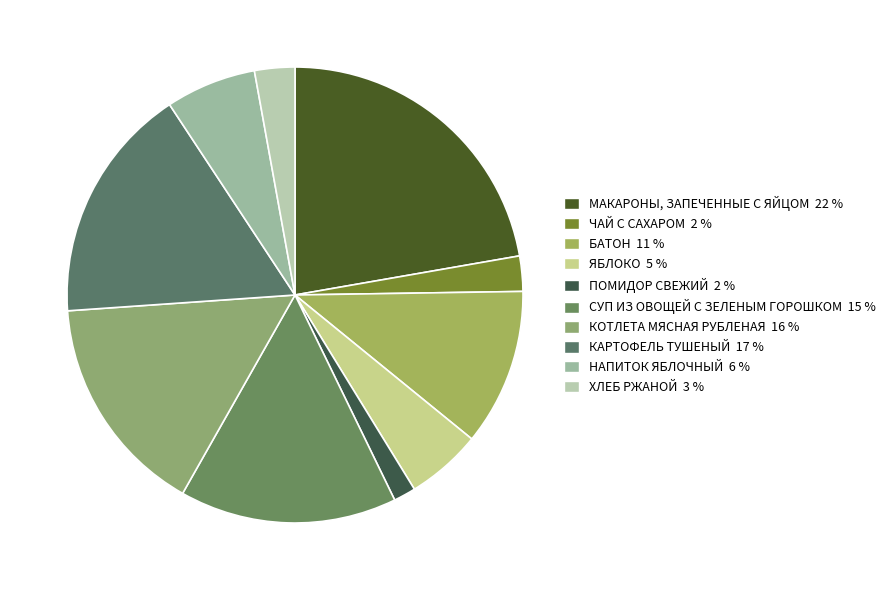

How many segments does this pie chart have?

10